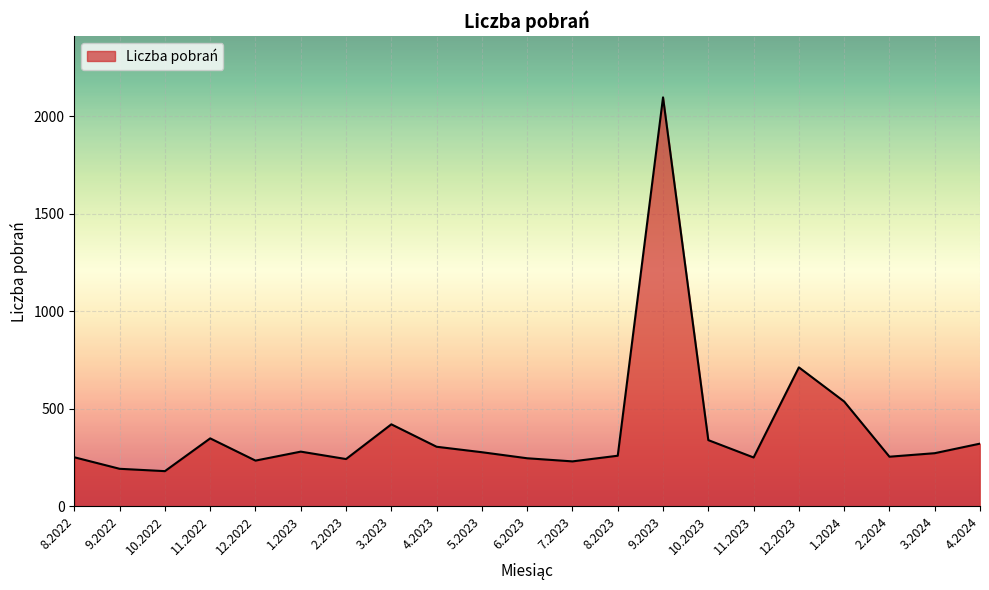

True or false: the data has more than 2 interior local peaks.

True